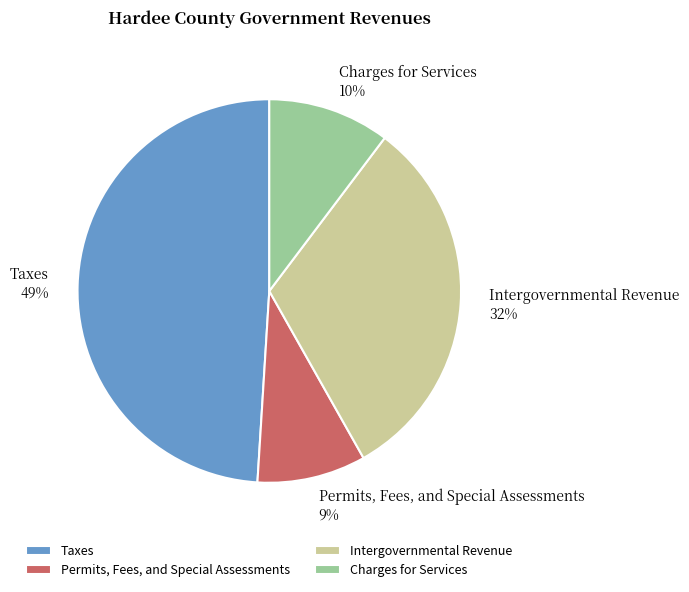

Does any single category account for the majority?

No